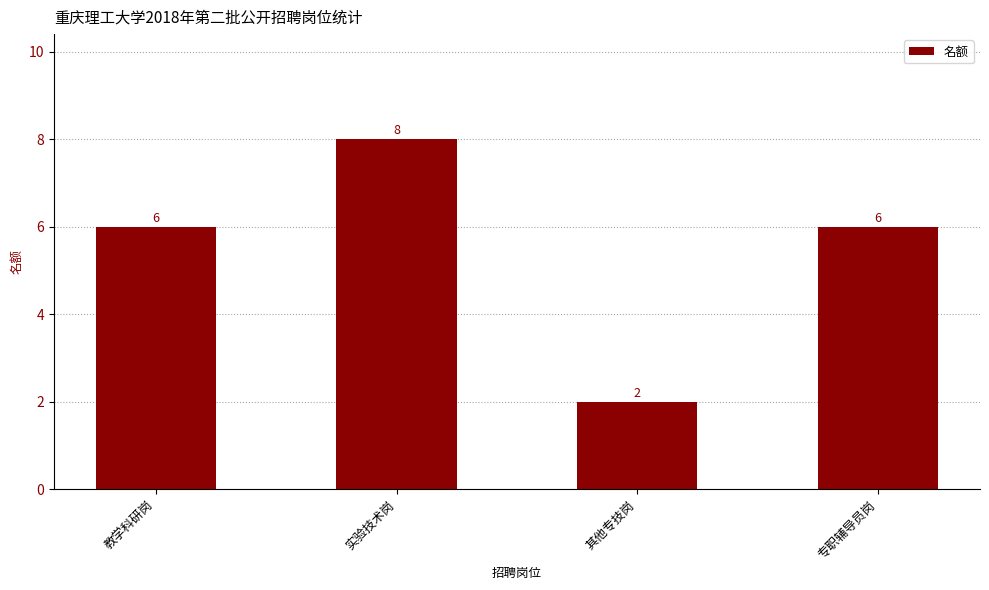

What is the approximate value at 实验技术岗?

8